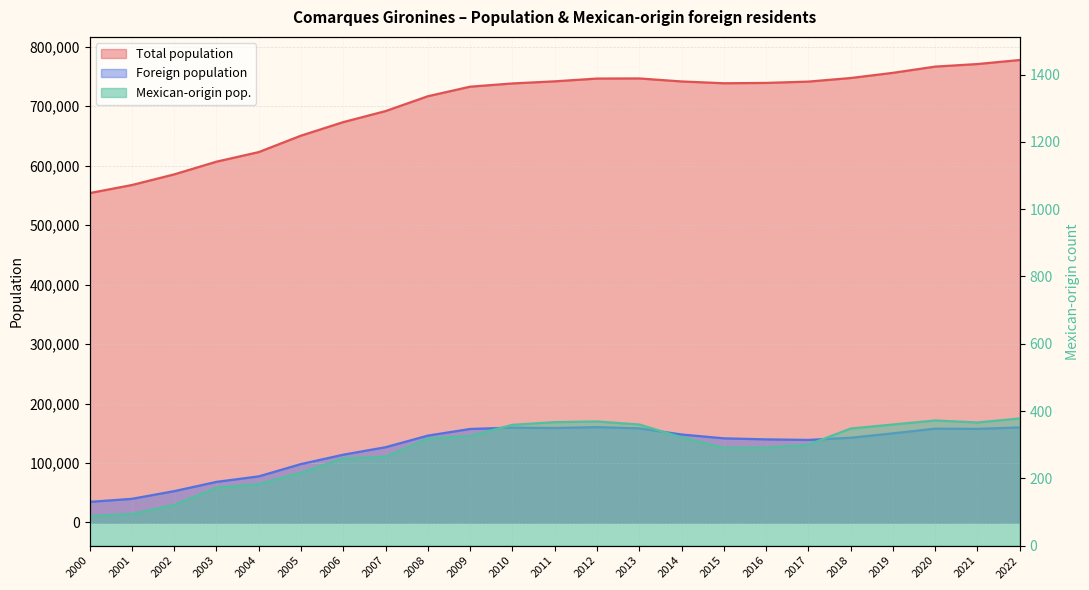

What is the average value of the Total population series?

702438